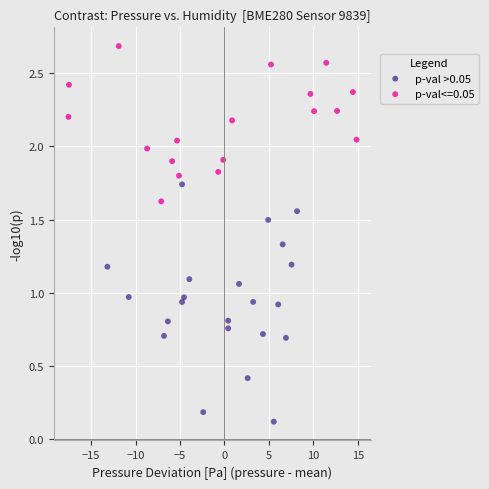

Which series has the largest Y range (max minus min)?

p-val >0.05